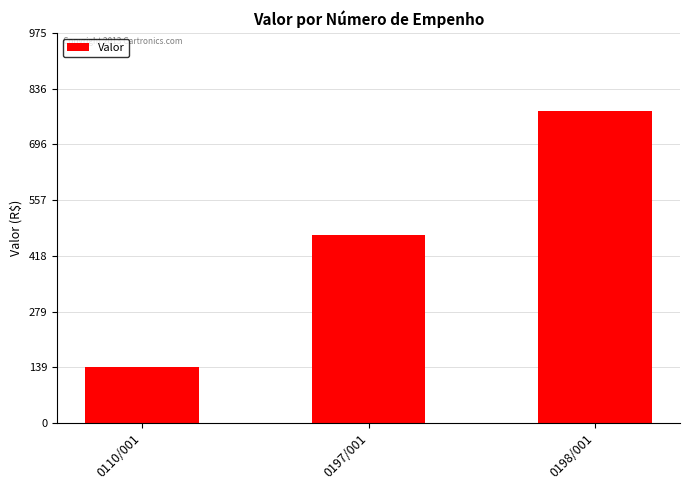

Reading left to right, list all the values displayed in this chart.

140	470	780